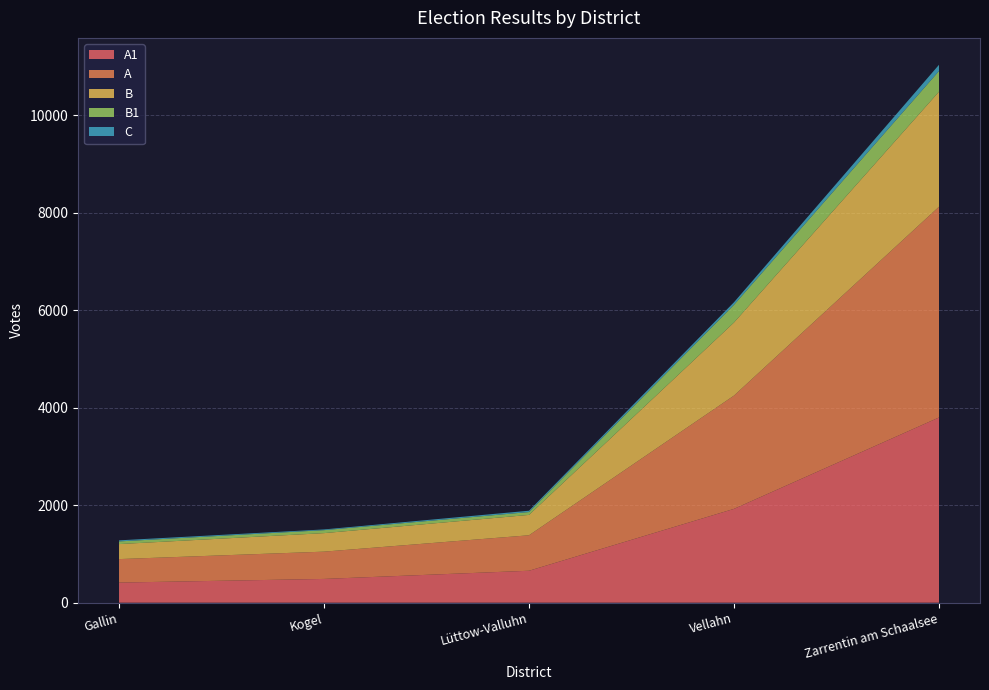

Reading right to left, what are all the values shown in this chart?

A1: Zarrentin am Schaalsee=3802	Vellahn=1926	Lüttow-Valluhn=656	Kogel=488	Gallin=413
A: Zarrentin am Schaalsee=4325	Vellahn=2325	Lüttow-Valluhn=728	Kogel=560	Gallin=482
B: Zarrentin am Schaalsee=2361	Vellahn=1500	Lüttow-Valluhn=418	Kogel=380	Gallin=308
B1: Zarrentin am Schaalsee=424	Vellahn=363	Lüttow-Valluhn=59	Kogel=61	Gallin=55
C: Zarrentin am Schaalsee=128	Vellahn=53	Lüttow-Valluhn=27	Kogel=15	Gallin=22